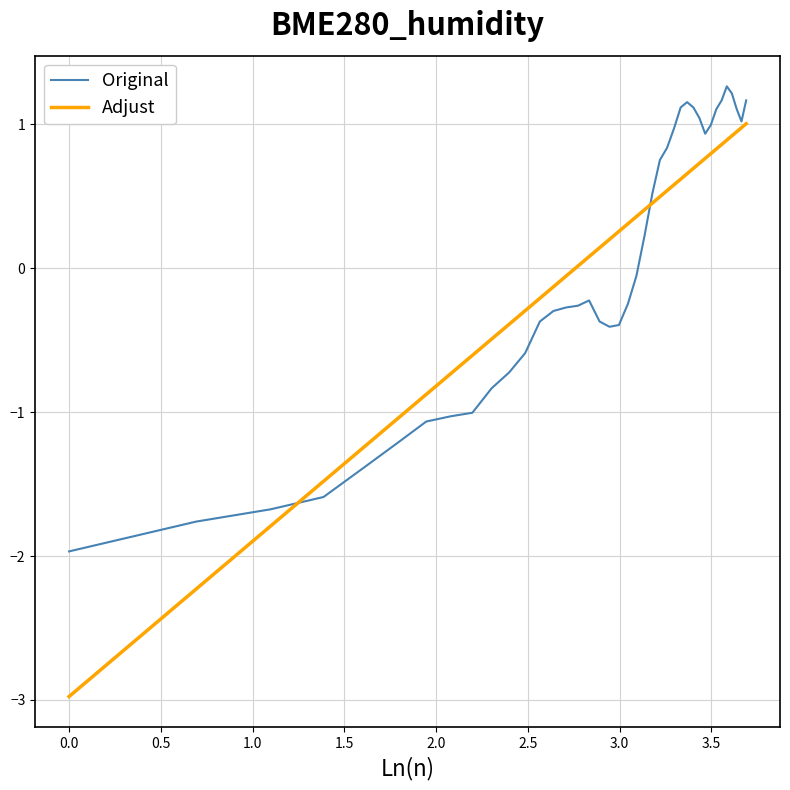

List the series in order of their peak value, highest first.

Original, Adjust